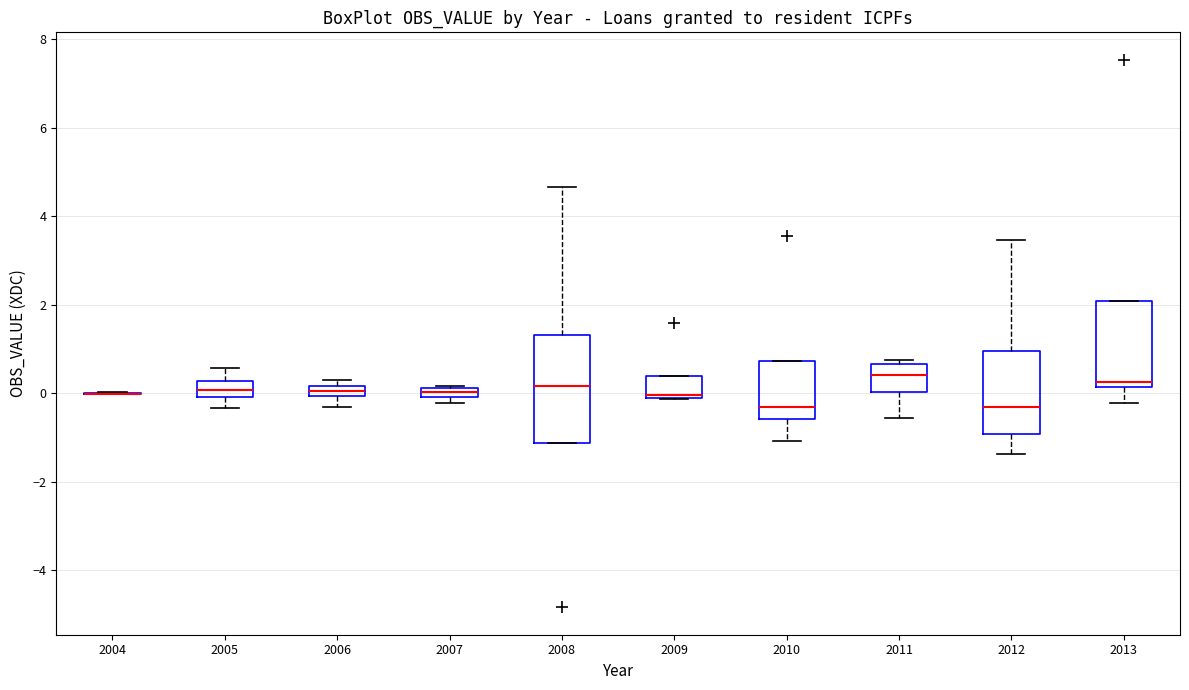

Where does the median line of the box at x = 2010 sit on the y-axis? The values are not printed on the chart, so give them approximately, as read against the axis.

-0.4